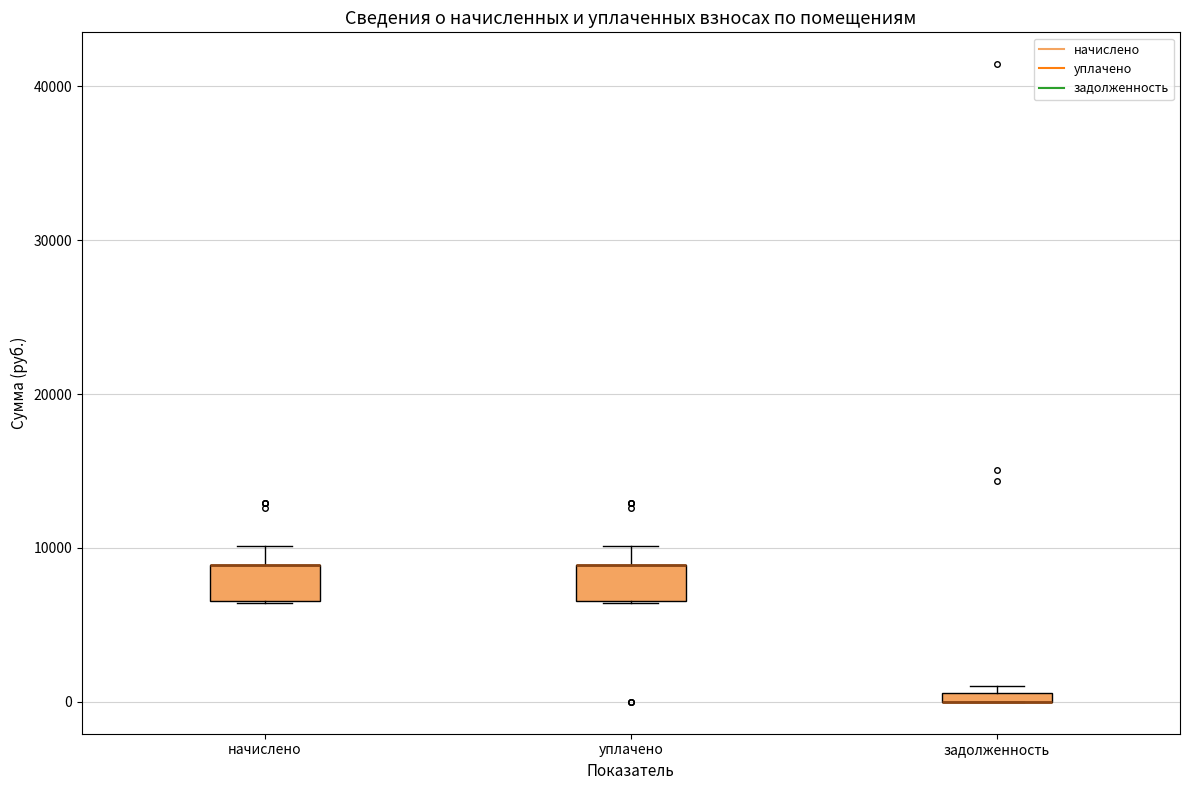

Where does the upper whisker of the box for уплачено end on the y-axis? The values are not printed on the chart, so give them approximately, as read against the axis.

10000